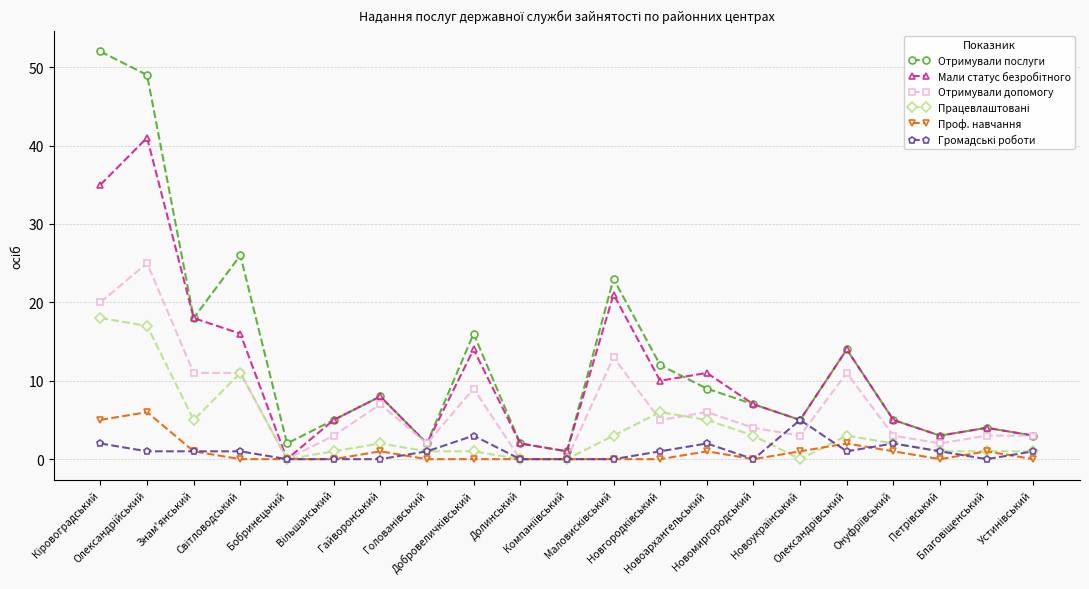

Which series has the largest range (max minus min)?

Отримували послуги